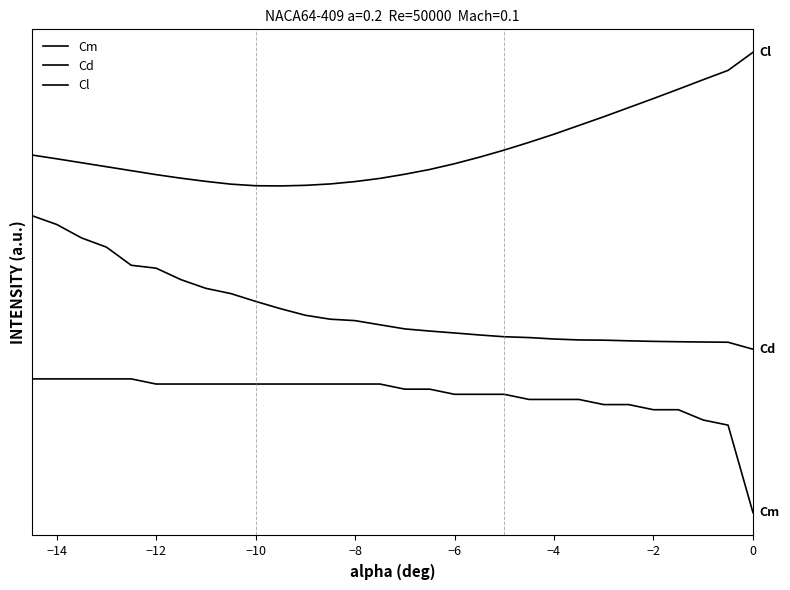

True or false: Cd and Cm cross at least once.

False